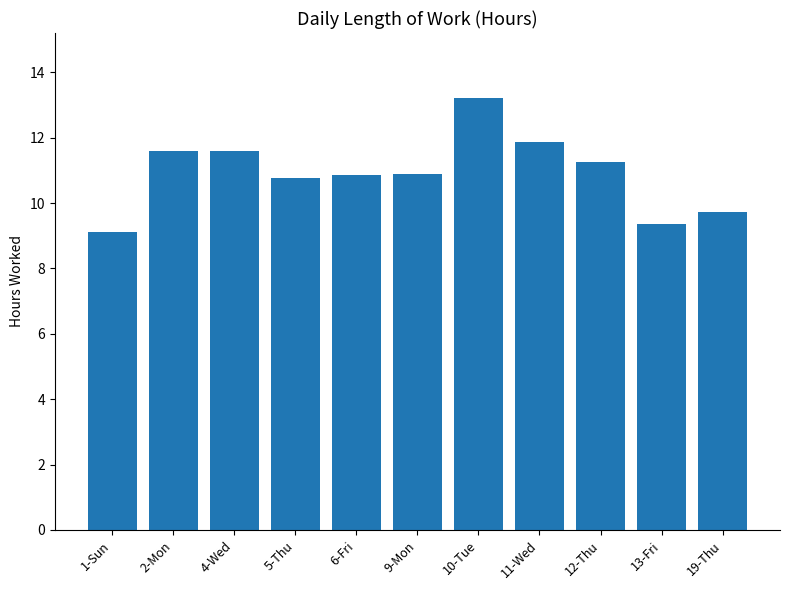

At which category does the chart reach its peak across all series?

10-Tue